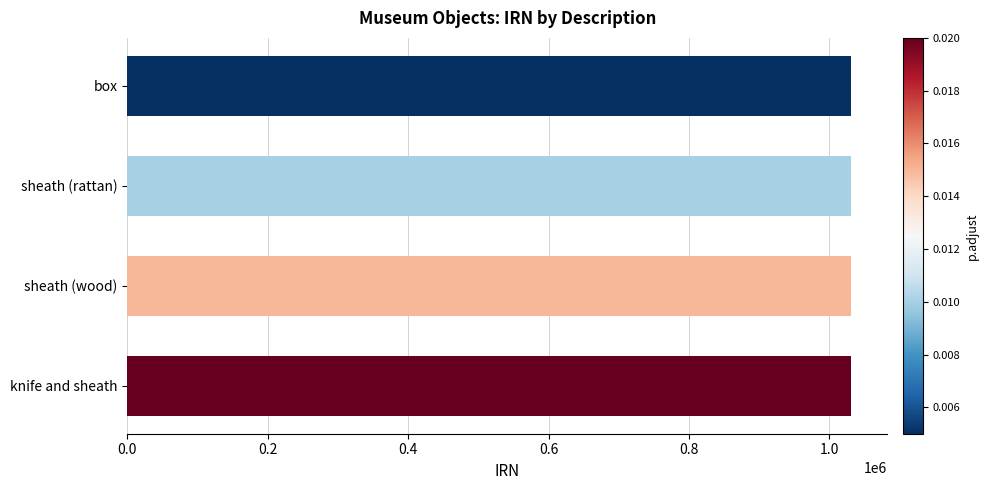

Read the value at sheath (rattan).

1030682